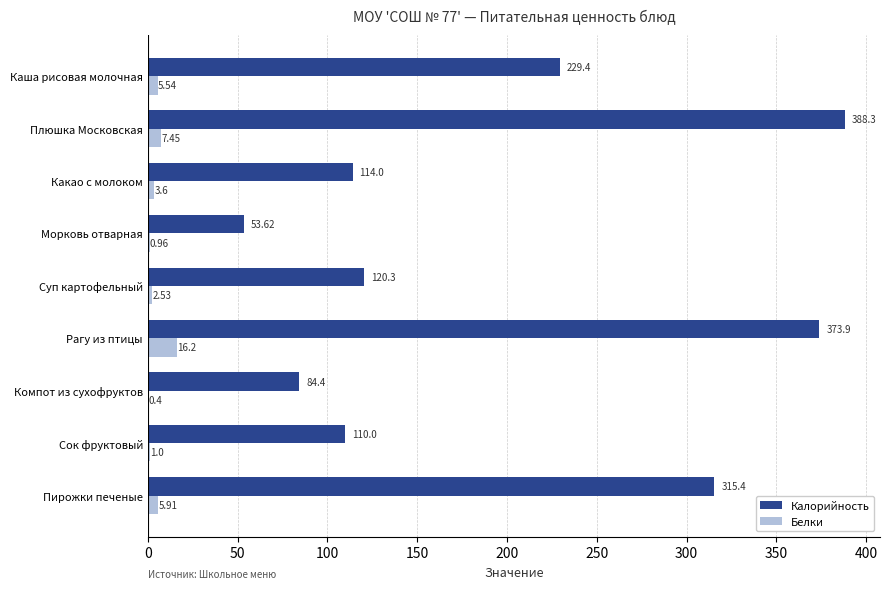

At which category is the sum across all series the highest?

Плюшка Московская